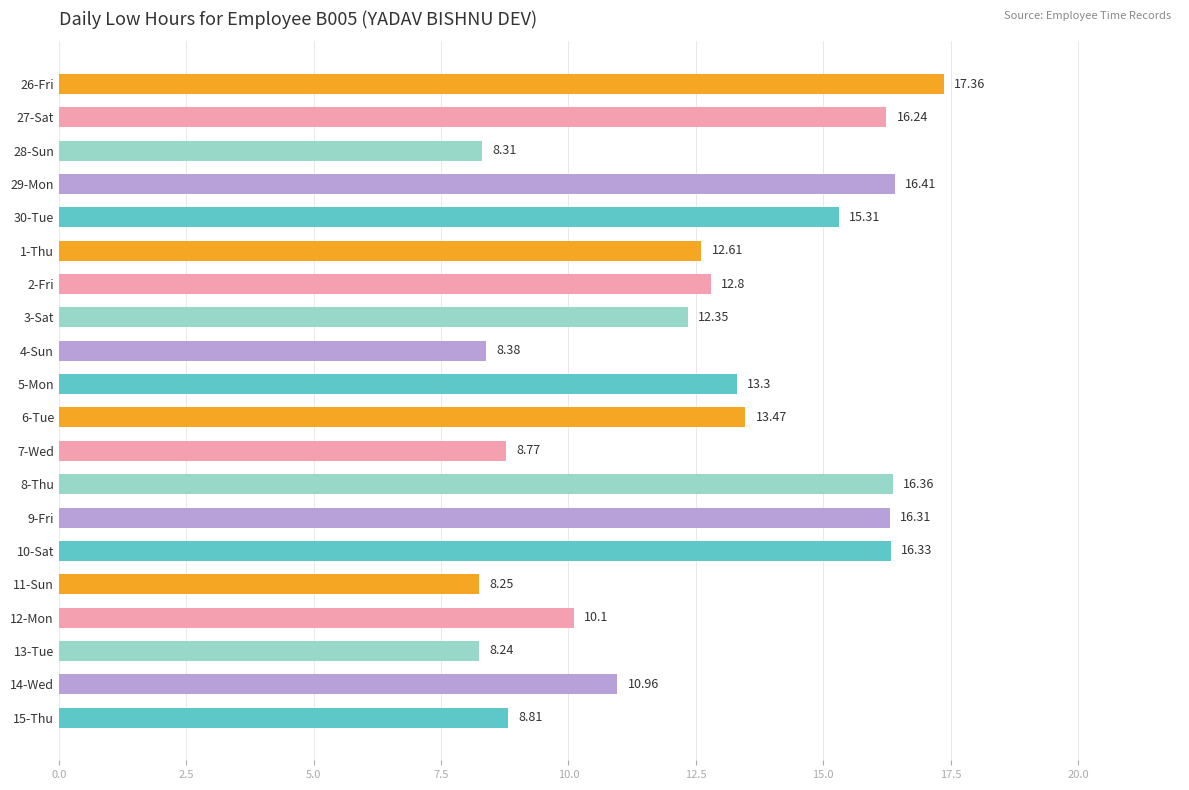

Rank the categories by value from lowest to highest.

13-Tue, 11-Sun, 28-Sun, 4-Sun, 7-Wed, 15-Thu, 12-Mon, 14-Wed, 3-Sat, 1-Thu, 2-Fri, 5-Mon, 6-Tue, 30-Tue, 27-Sat, 9-Fri, 10-Sat, 8-Thu, 29-Mon, 26-Fri